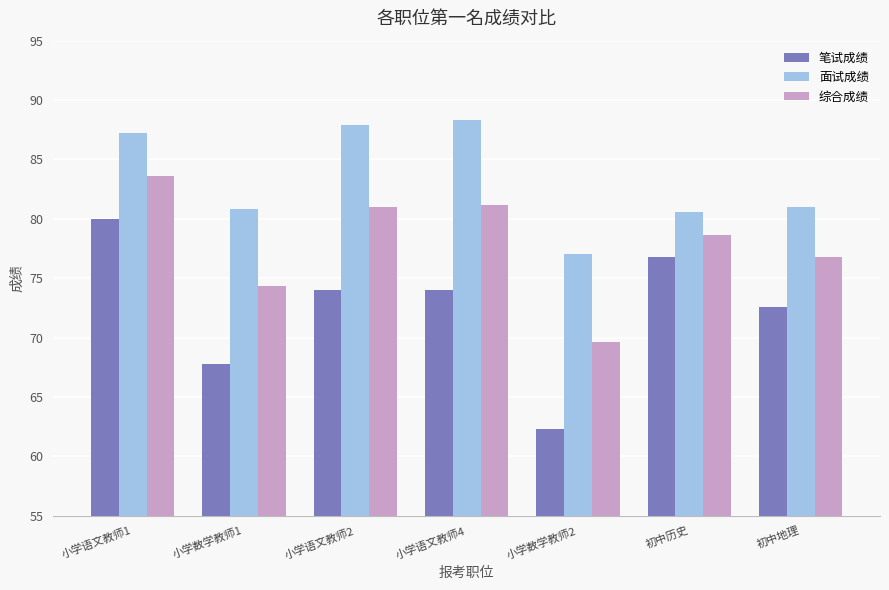

What position from the left is 小学数学教师2?

5